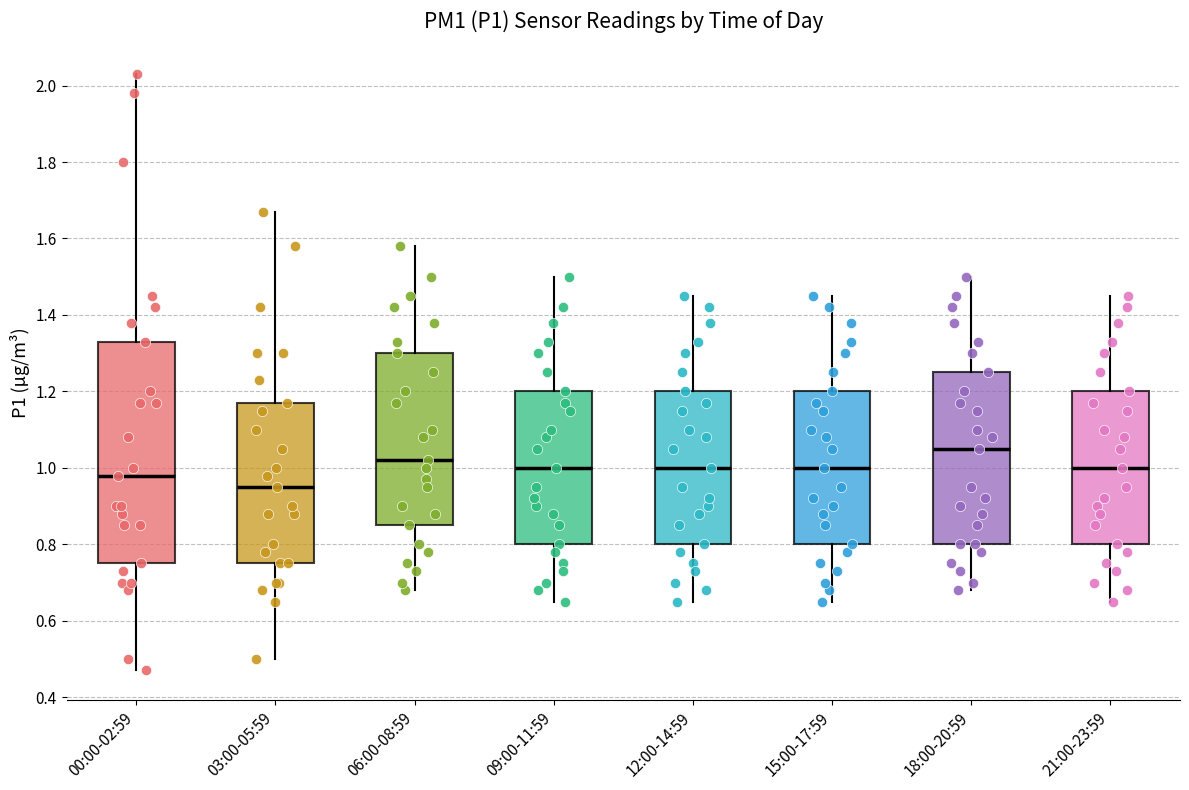

Reading left to right, read every box against the y-axis: the position of its median line, the range the box covers, and the ends of its whiskers. The values are not printed on the chart, so give them approximately, as read against the axis.

00:00-02:59: median 0.98, box 0.76 to 1.34, whiskers 0.48 to 2.04
03:00-05:59: median 0.96, box 0.76 to 1.18, whiskers 0.50 to 1.68
06:00-08:59: median 1.02, box 0.86 to 1.30, whiskers 0.68 to 1.58
09:00-11:59: median 1.00, box 0.80 to 1.20, whiskers 0.66 to 1.50
12:00-14:59: median 1.00, box 0.80 to 1.20, whiskers 0.66 to 1.46
15:00-17:59: median 1.00, box 0.80 to 1.20, whiskers 0.66 to 1.46
18:00-20:59: median 1.06, box 0.80 to 1.26, whiskers 0.68 to 1.50
21:00-23:59: median 1.00, box 0.80 to 1.20, whiskers 0.66 to 1.46